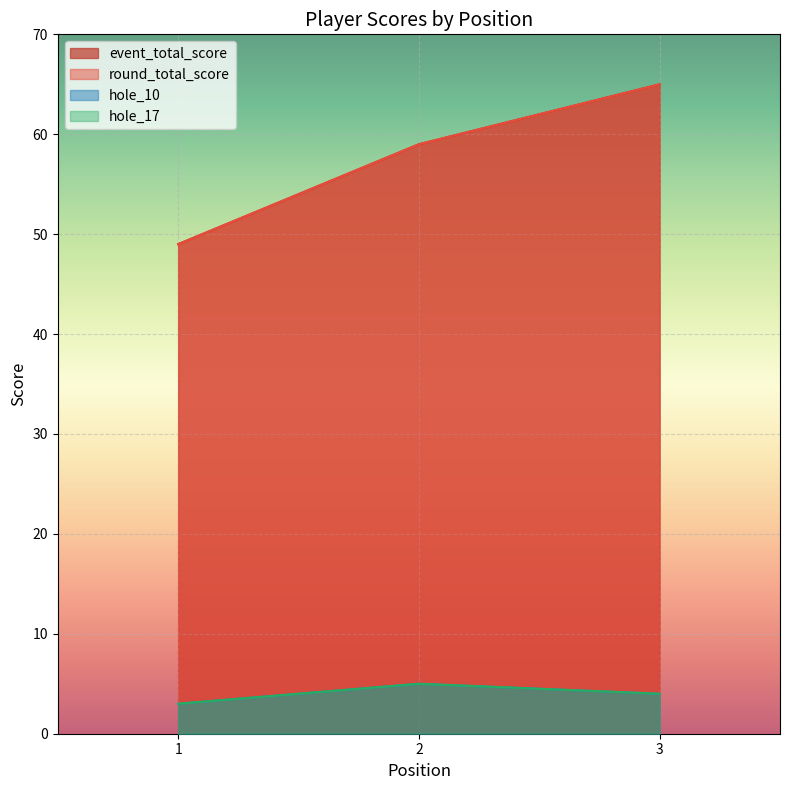

How many lines are shown in the chart?

4